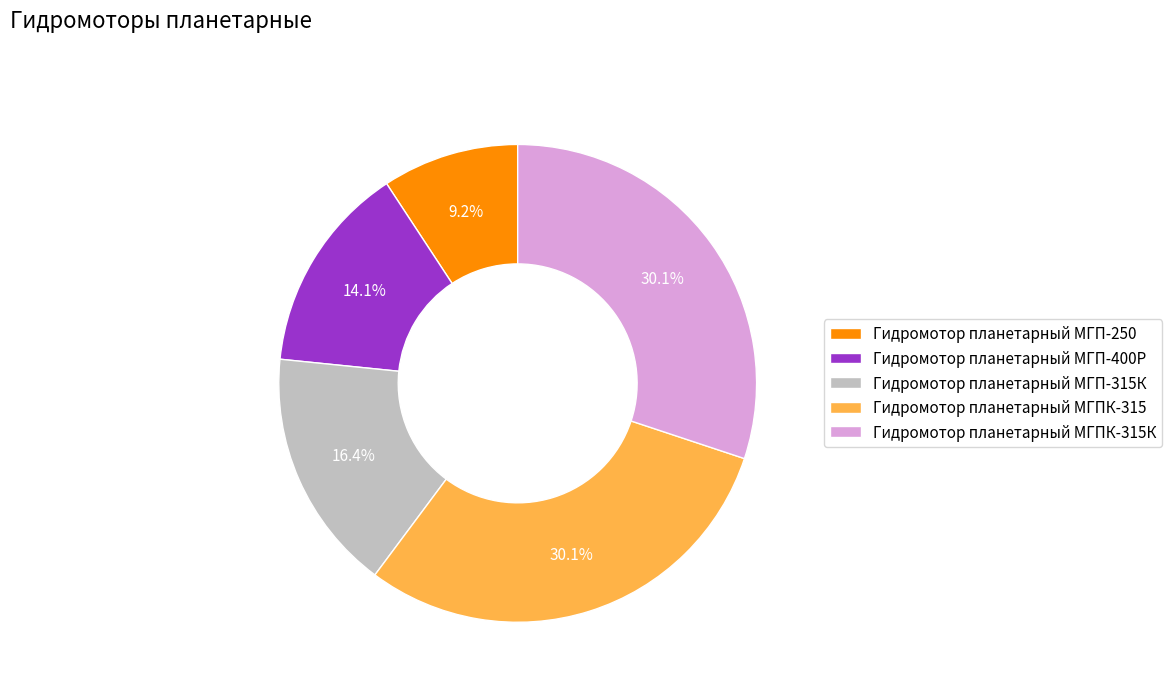

What percentage is the Гидромотор планетарный МГПК-315К slice, to the nearest percent?

30%